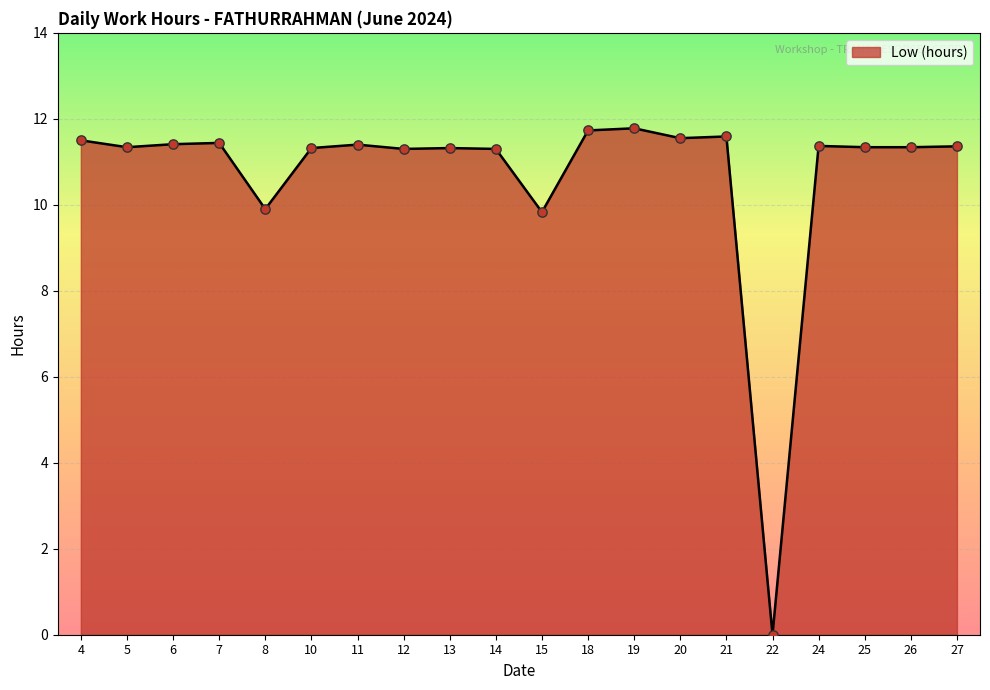

Approximately how many times larger is the value at 10 compared to 4?

1.0